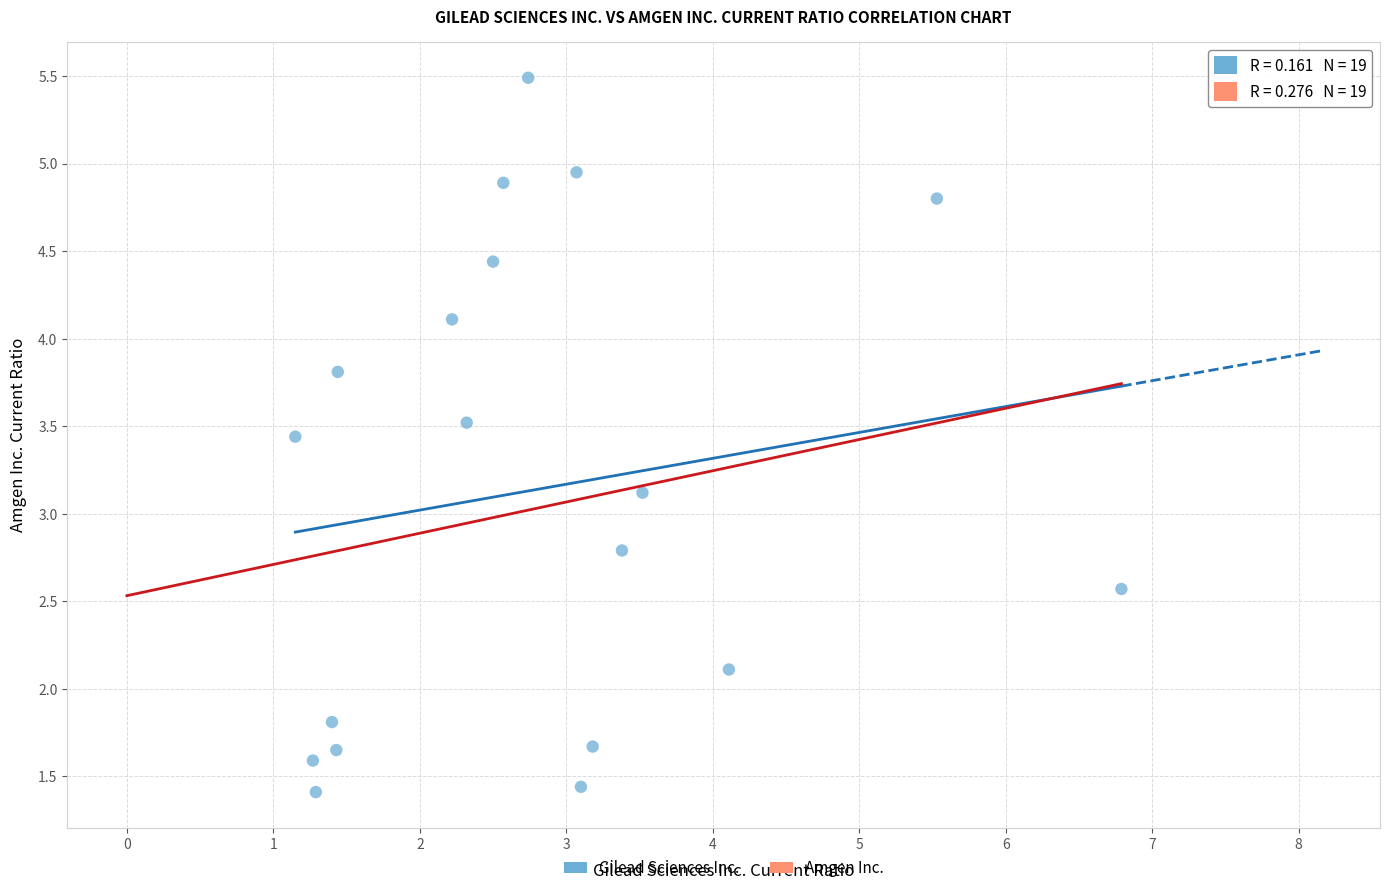

What is the range of X values (max minus min)?

5.6